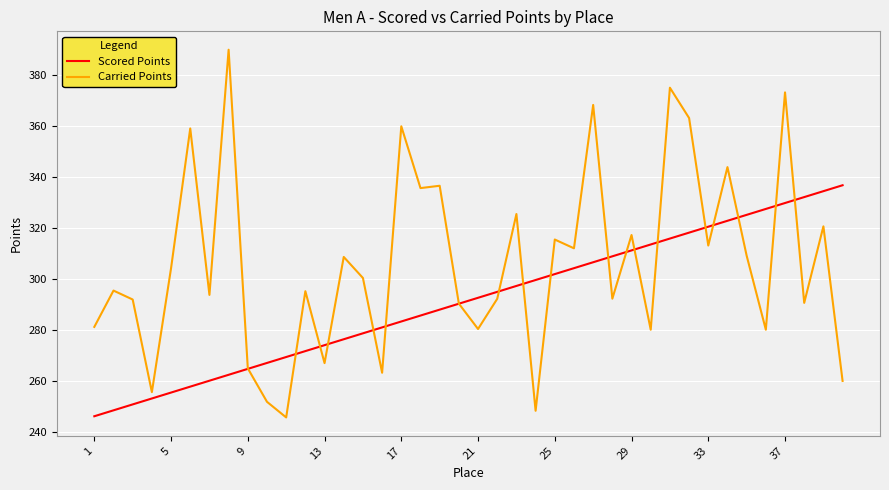

Which series has the largest total across all categories?

Carried Points